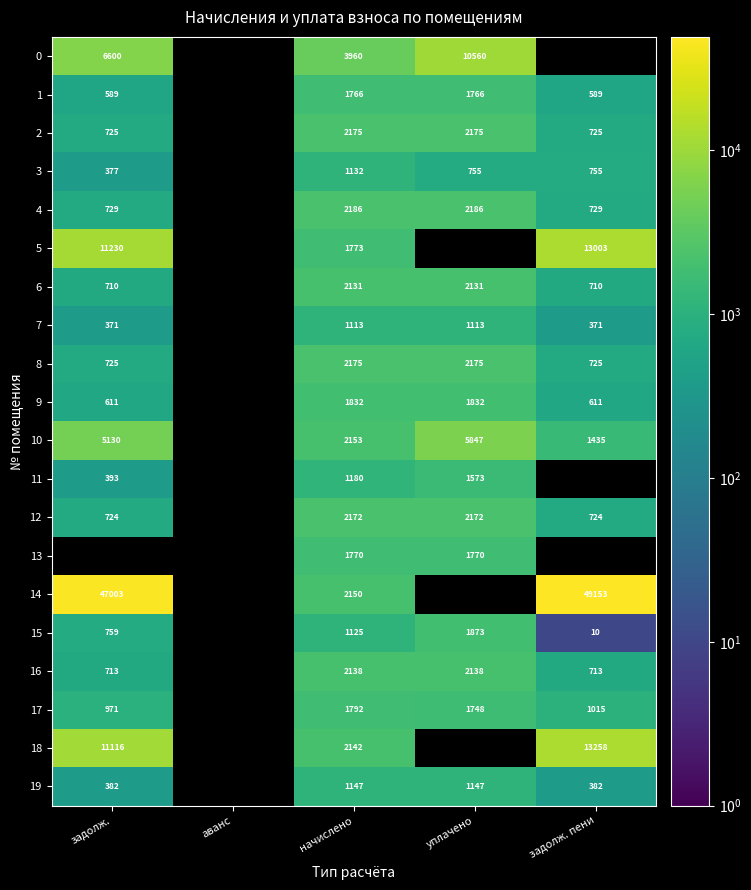

Is the value of 5 at начислено greater than the value of 8 at начислено?

No